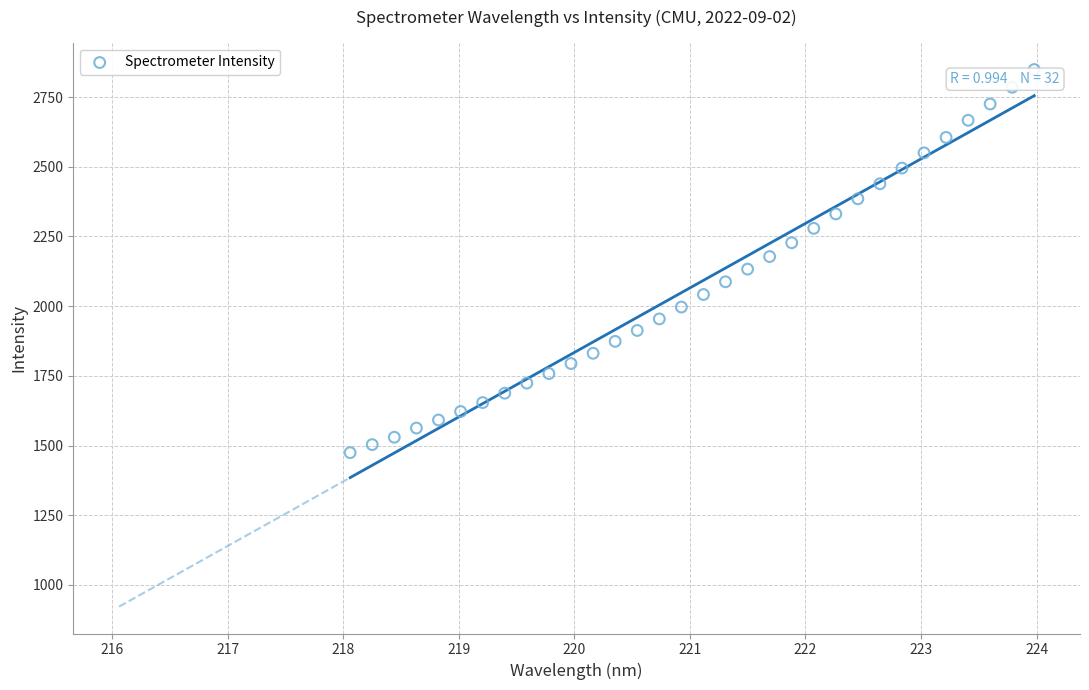

What is the range of X values (max minus min)?

5.9